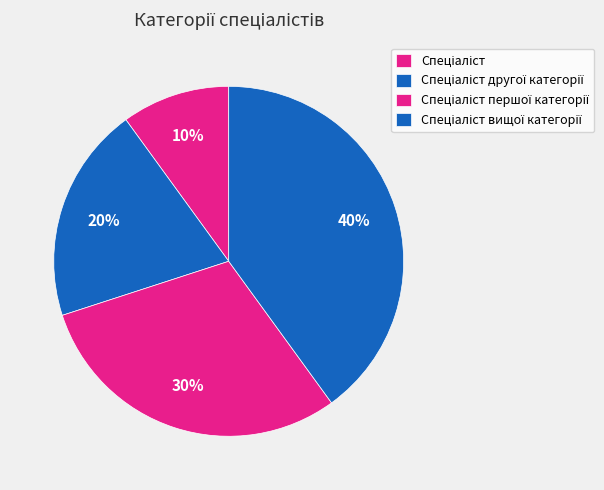

What percentage is NOT represented by Спеціаліст другої категорії?

80.0%